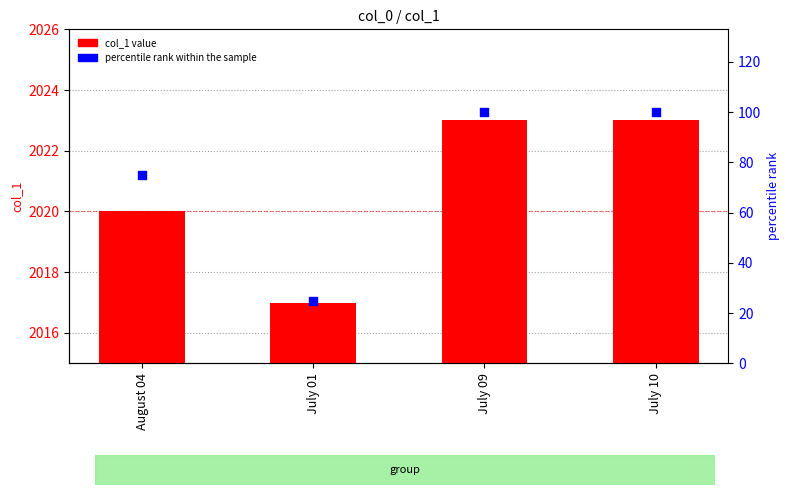

What is the total value across all series at July 09?

2123